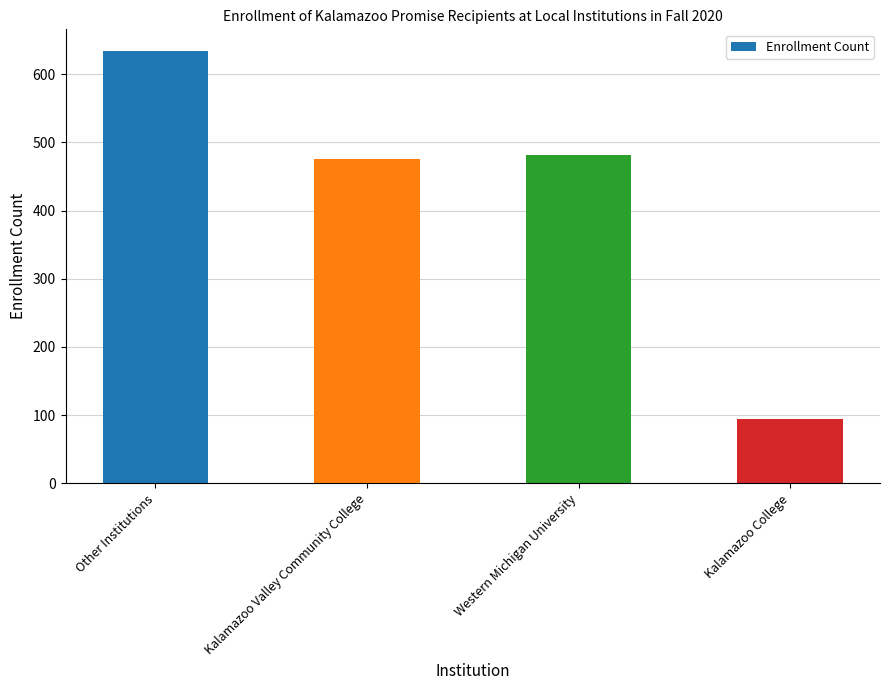

What position from the right is Other Institutions?

4